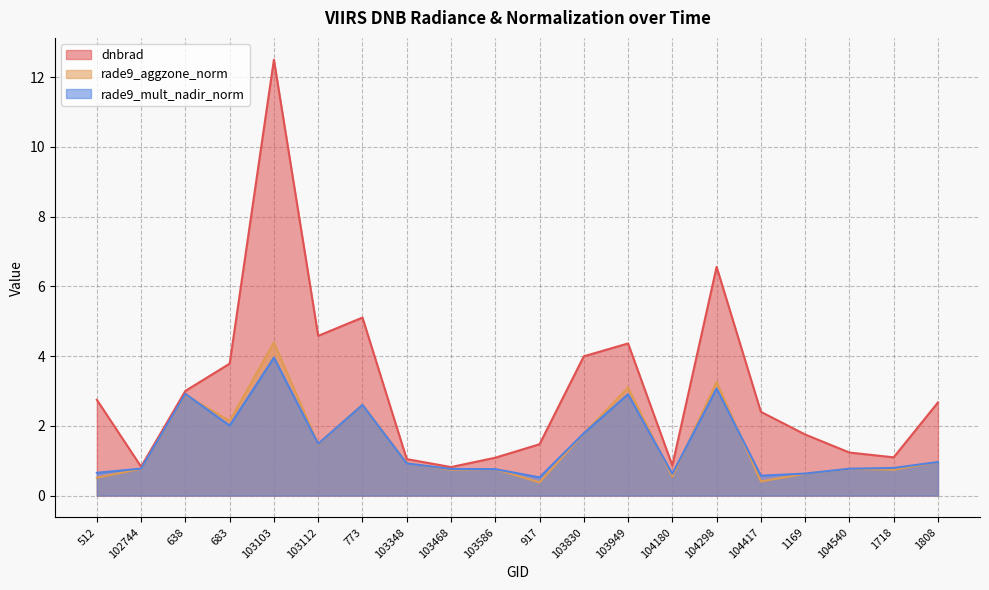

At which category is the sum across all series the highest?

103103